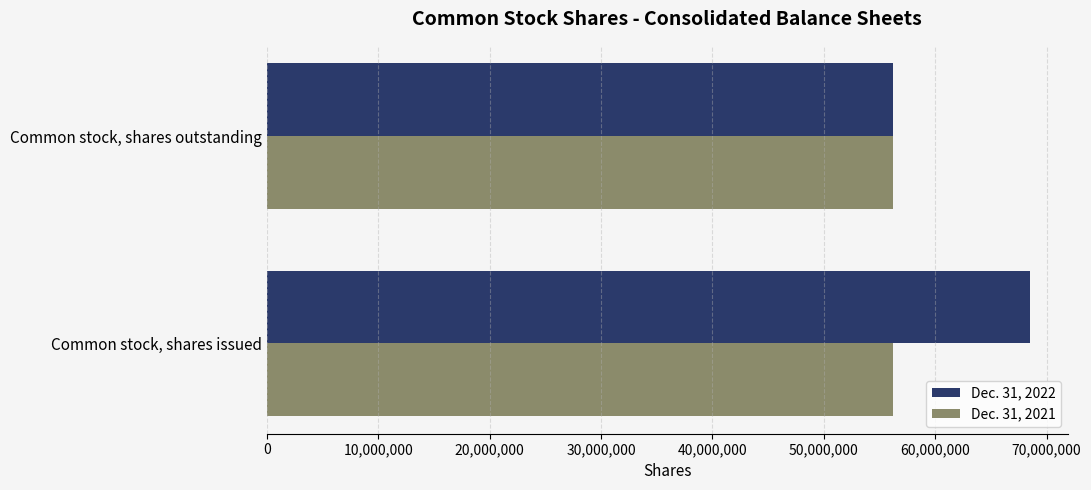

The Dec. 31, 2022 series shows 34932578 at Common stock, shares outstanding. True or false?

False